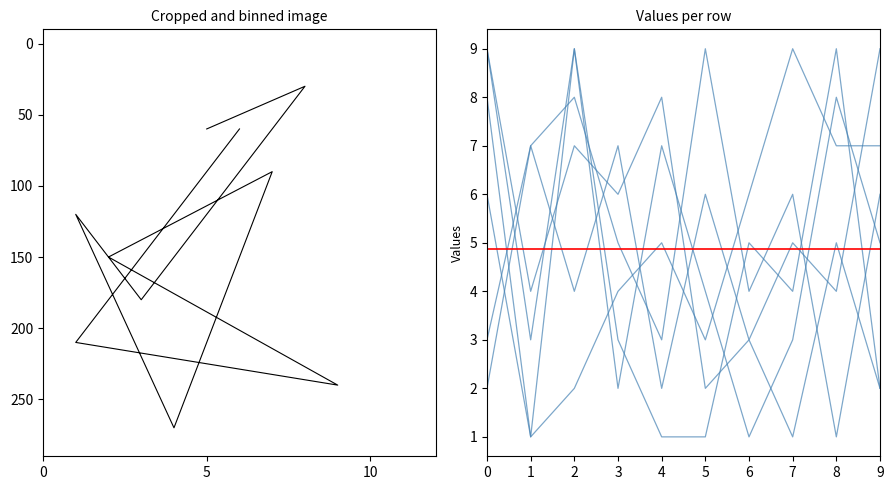

Is this an area chart (filled region under the line)?

No